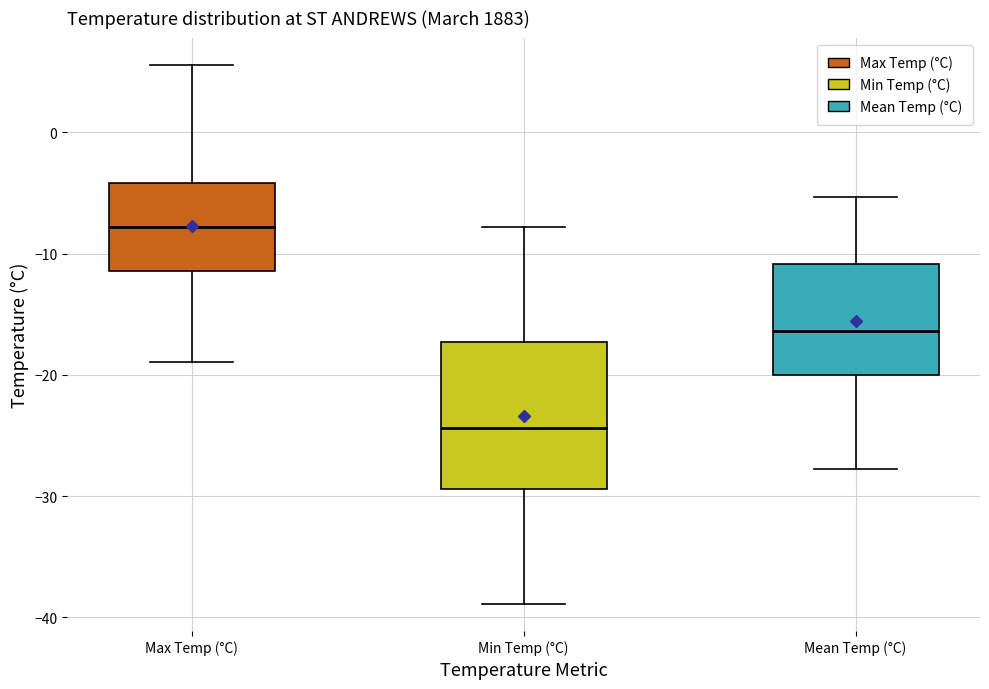

Where does the lower whisker of the box for Max Temp (°C) end on the y-axis? The values are not printed on the chart, so give them approximately, as read against the axis.

-19